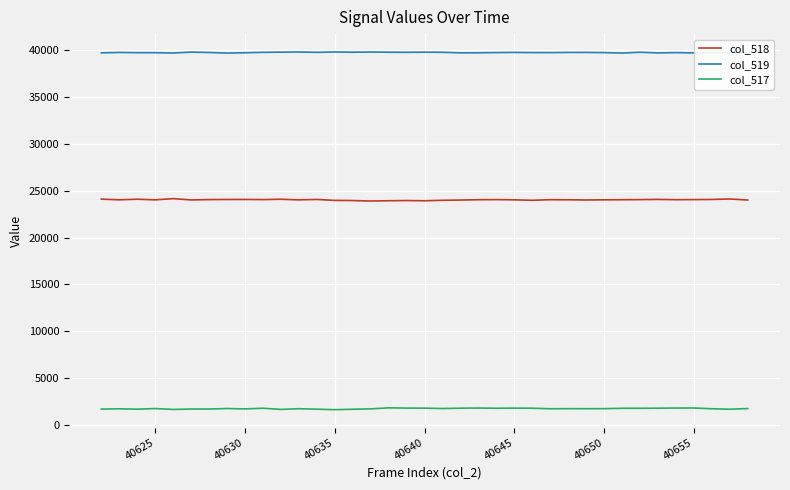

What are all the series names shown in the legend?

col_518, col_519, col_517